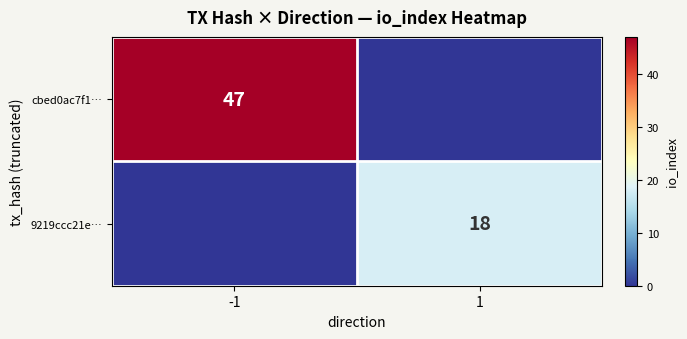

The 9219ccc21e… series shows 9 at 1. True or false?

False